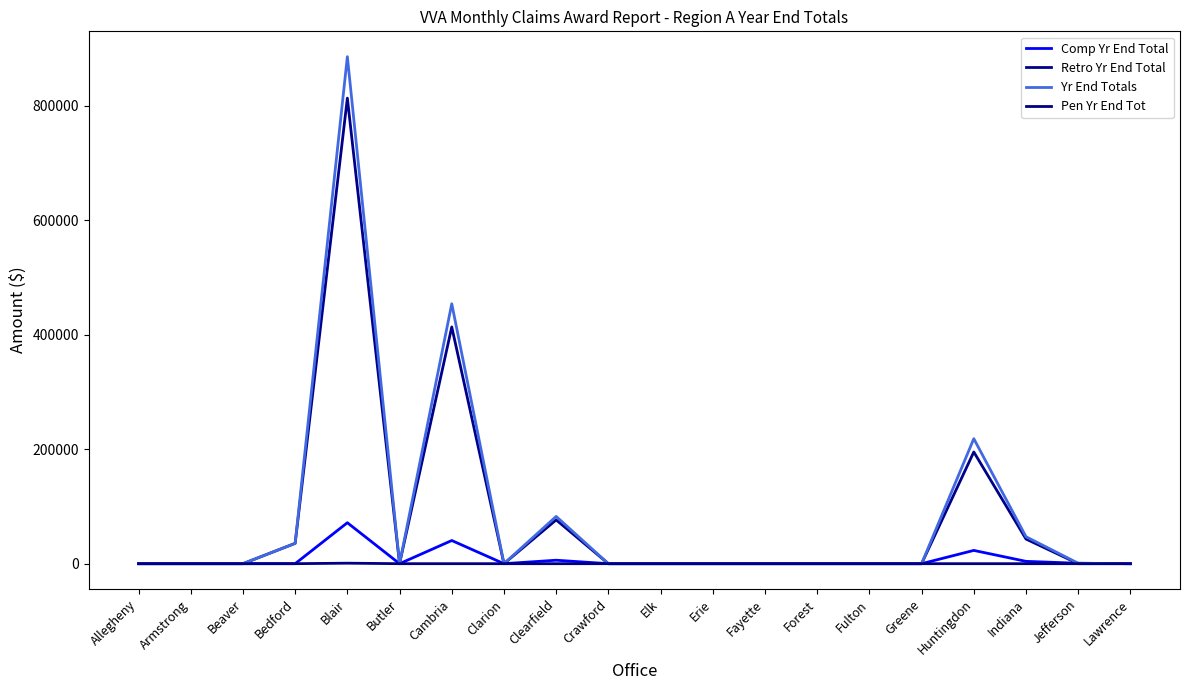

What is the value of the Retro Yr End Total point at the 17th from the left?

195220